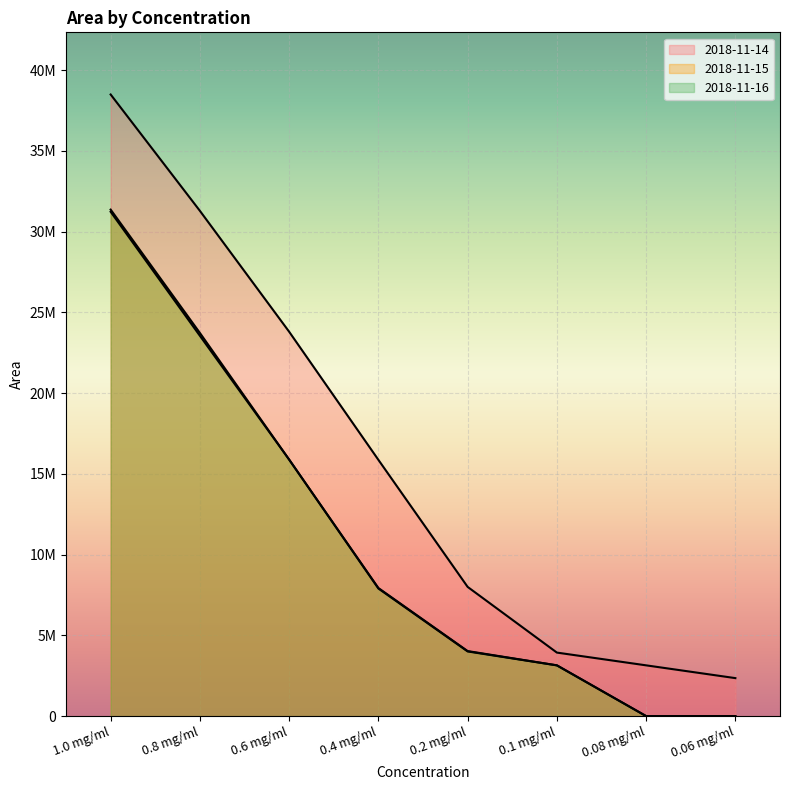

True or false: 2018-11-14 and 2018-11-15 intersect in this chart.

False